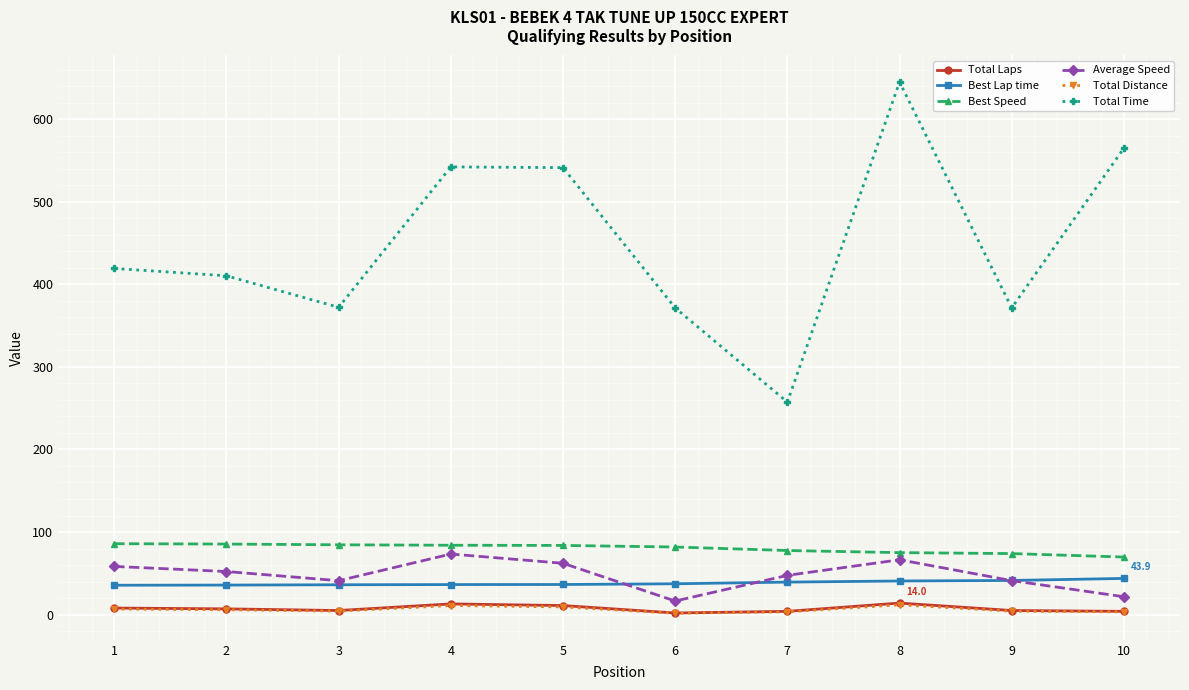

What is the value of the Total Distance point at the 6th from the left?

1.7